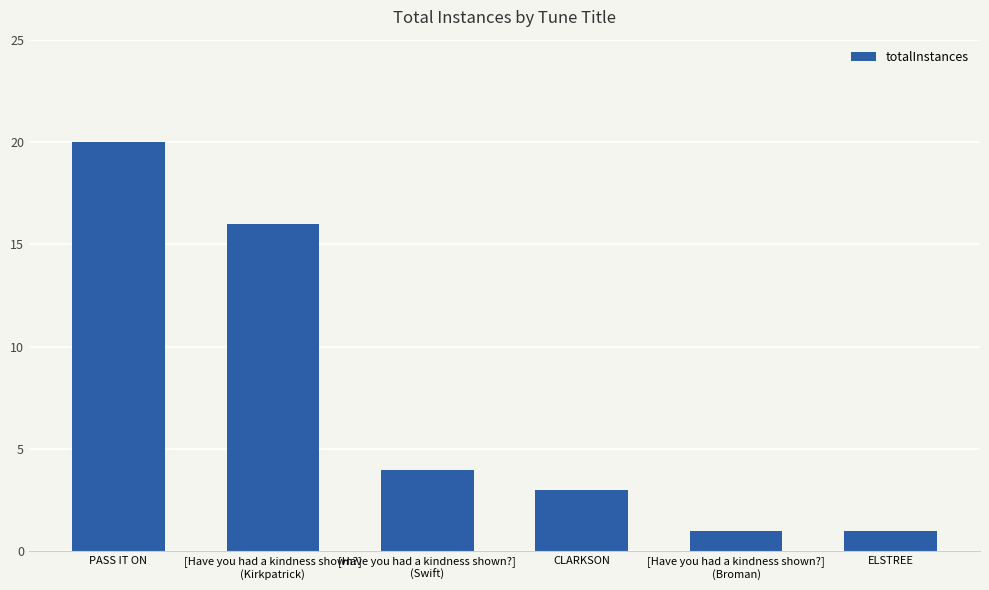

Reading right to left, list all the values displayed in this chart.

ELSTREE=1	[Have you had a kindness shown?]
(Broman)=1	CLARKSON=3	[Have you had a kindness shown?]
(Swift)=4	[Have you had a kindness shown?]
(Kirkpatrick)=16	PASS IT ON=20